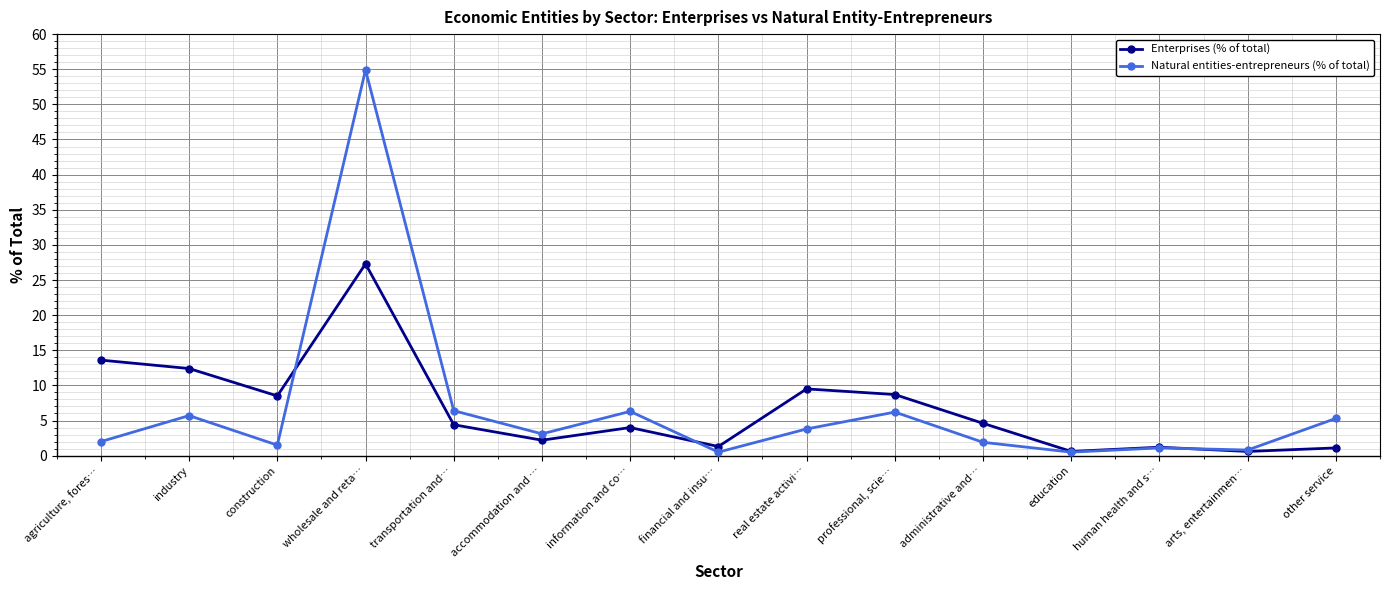

What are all the series names shown in the legend?

Enterprises (% of total), Natural entities-entrepreneurs (% of total)